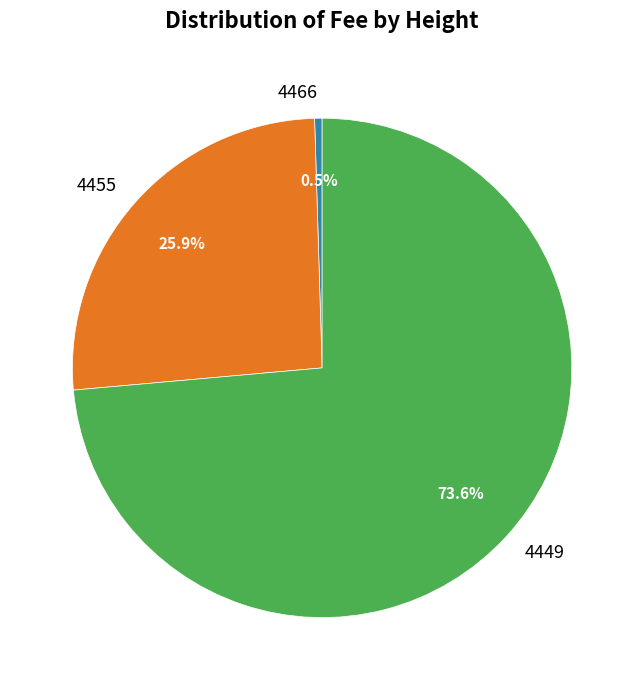

How many slices are in this pie chart?

3